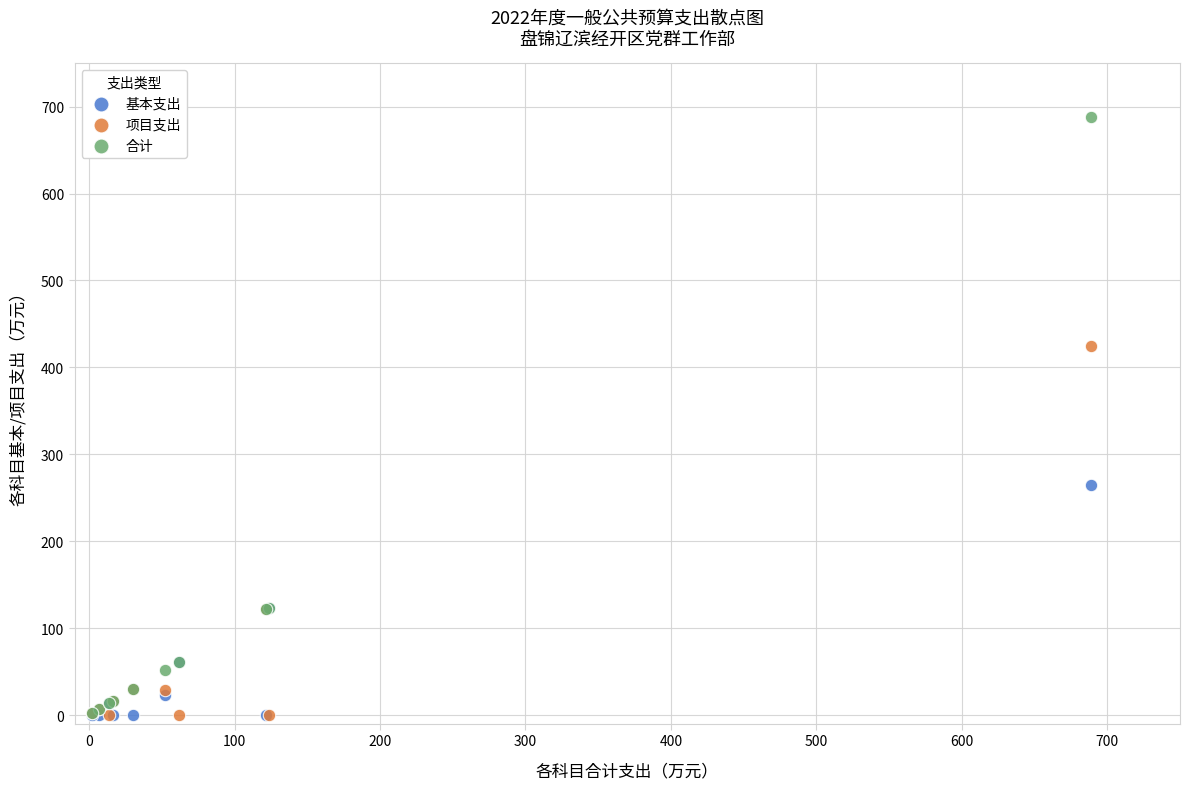

What are all the series names shown in the legend?

基本支出, 项目支出, 合计